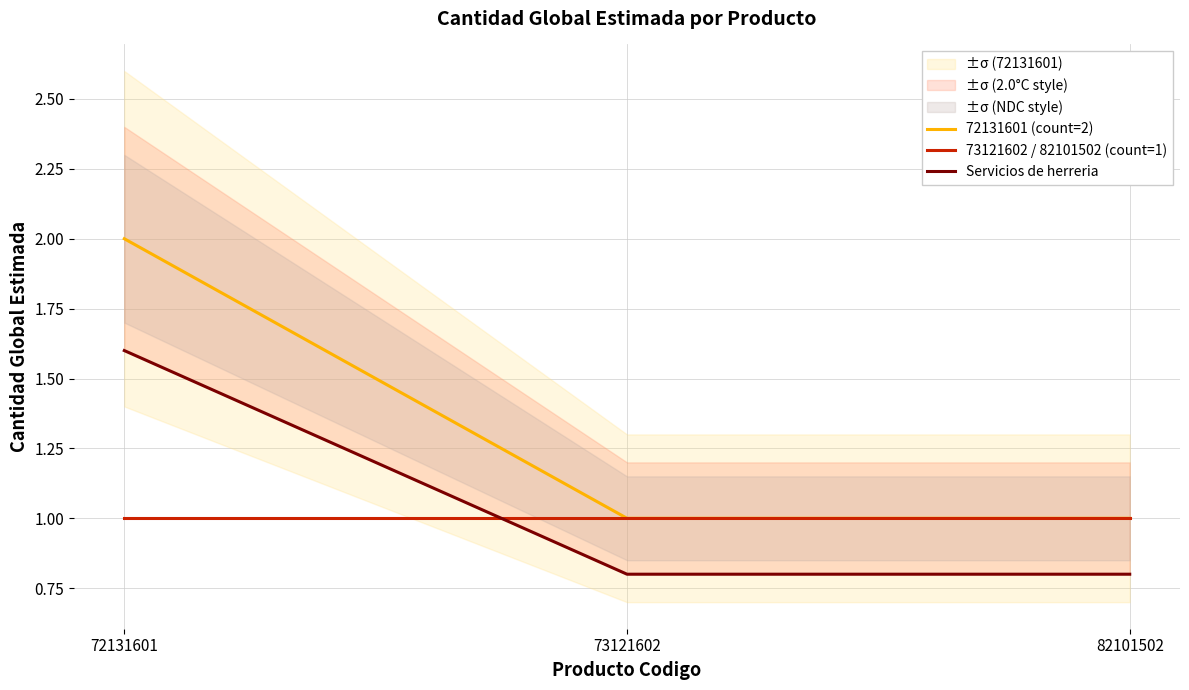

Reading right to left, what are all the values shown in this chart?

72131601 (count=2): 1.0	1.0	2.0
73121602 / 82101502 (count=1): 1.0	1.0	1.0
Servicios de herreria: 0.8	0.8	1.6